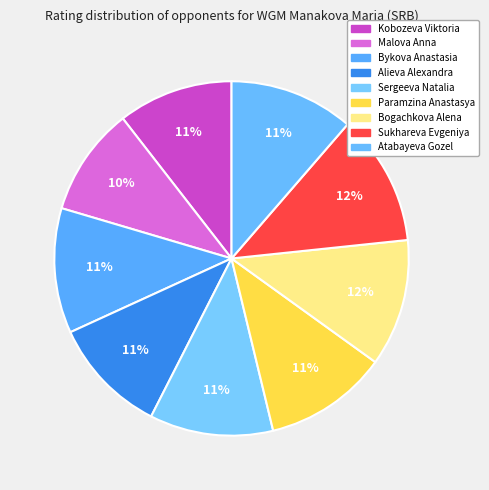

To the nearest percent, what is the difference between the largest and smallest slice percentages?

2%